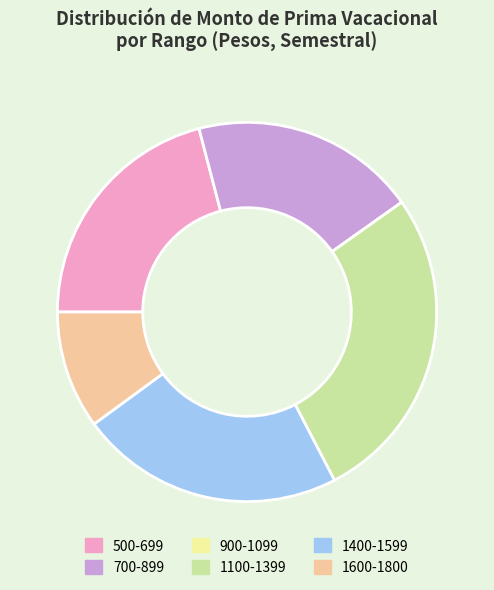

What is the ratio of the value at 500-699 to the value at 700-899?

1.1